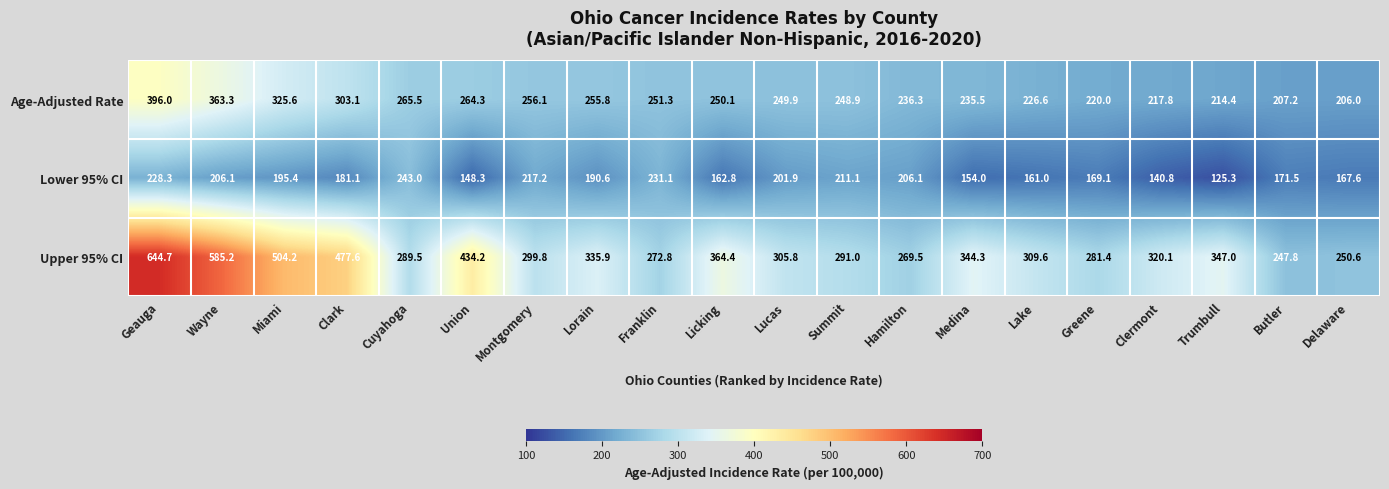

Where is Upper 95% CI nearest to the value 446?

Union